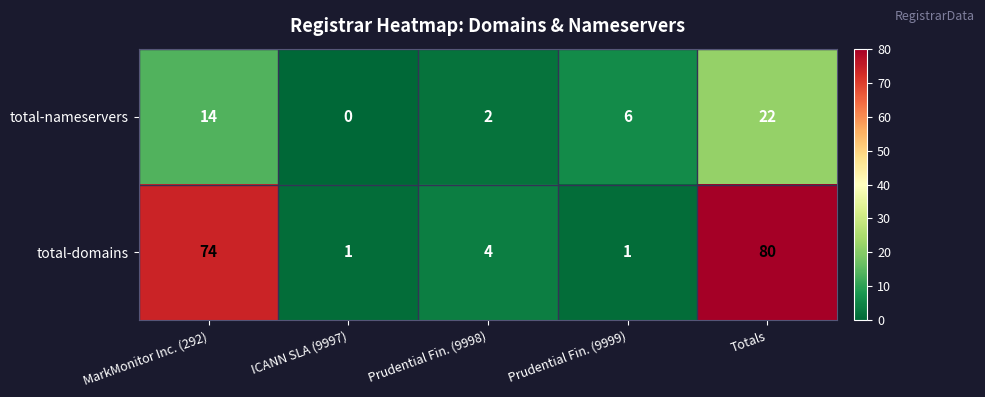

Reading left to right, transcribe all the data shown in this chart.

total-nameservers: 14	0	2	6	22
total-domains: 74	1	4	1	80